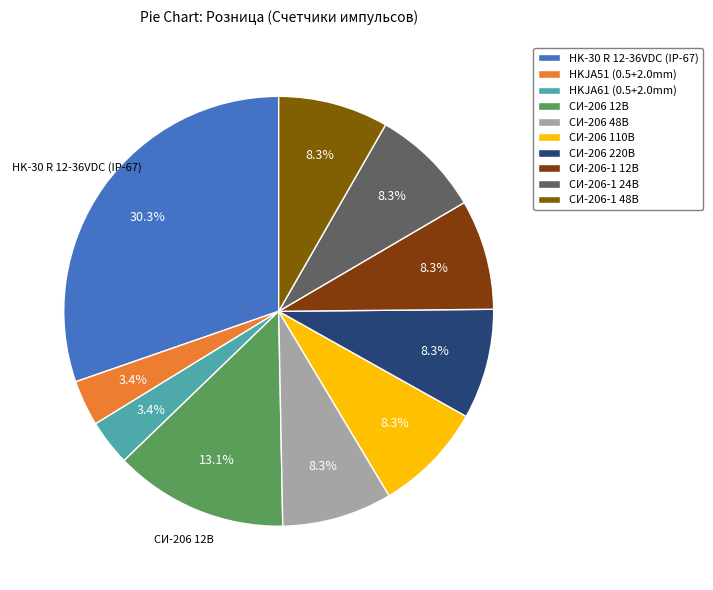

What is the total percentage of HKJA51 (0.5+2.0mm) and СИ-206 220В?

11.7%